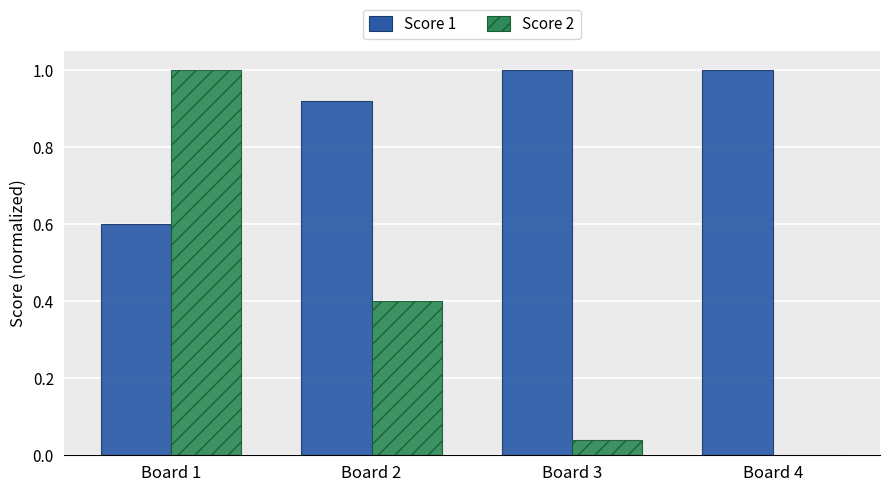

What is the sum of the Score 1 values at Board 1 and Board 4?

1.6